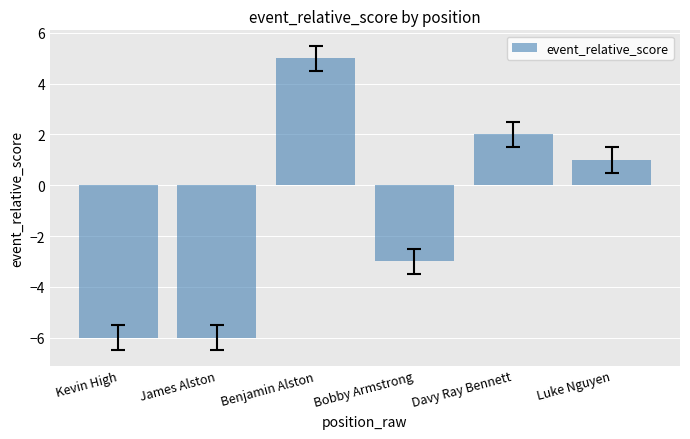

How many data points does each series have?

6